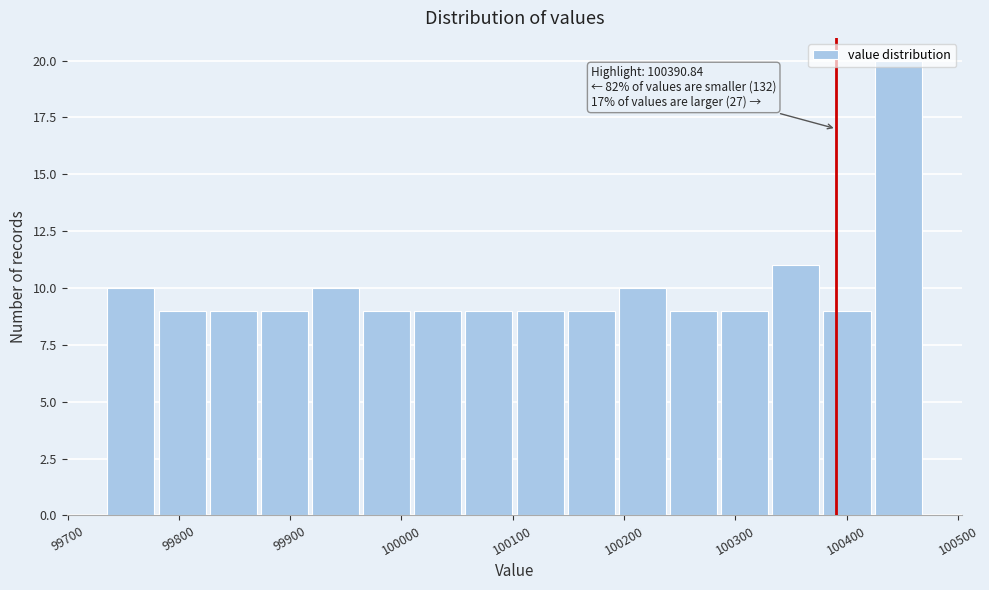

Which range on the x-axis has the tallest bar?

100430 to 100470